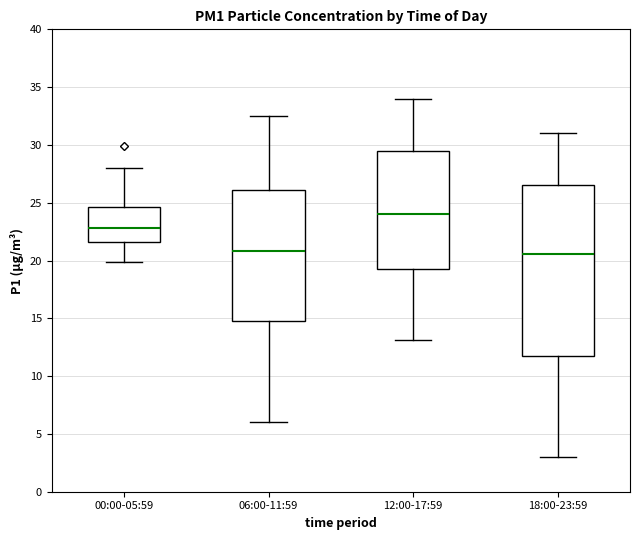

Reading left to right, transcribe this box plot: for each box, give where its median line is, the range the box spans, and where its two whiskers end, as read against the y-axis. The values are not printed on the chart, so give them approximately, as read against the axis.

00:00-05:59: median 23.0, box 21.5 to 24.5, whiskers 20.0 to 28.0
06:00-11:59: median 21.0, box 15.0 to 26.0, whiskers 6.0 to 32.5
12:00-17:59: median 24.0, box 19.5 to 29.5, whiskers 13.0 to 34.0
18:00-23:59: median 20.5, box 12.0 to 26.5, whiskers 3.0 to 31.0